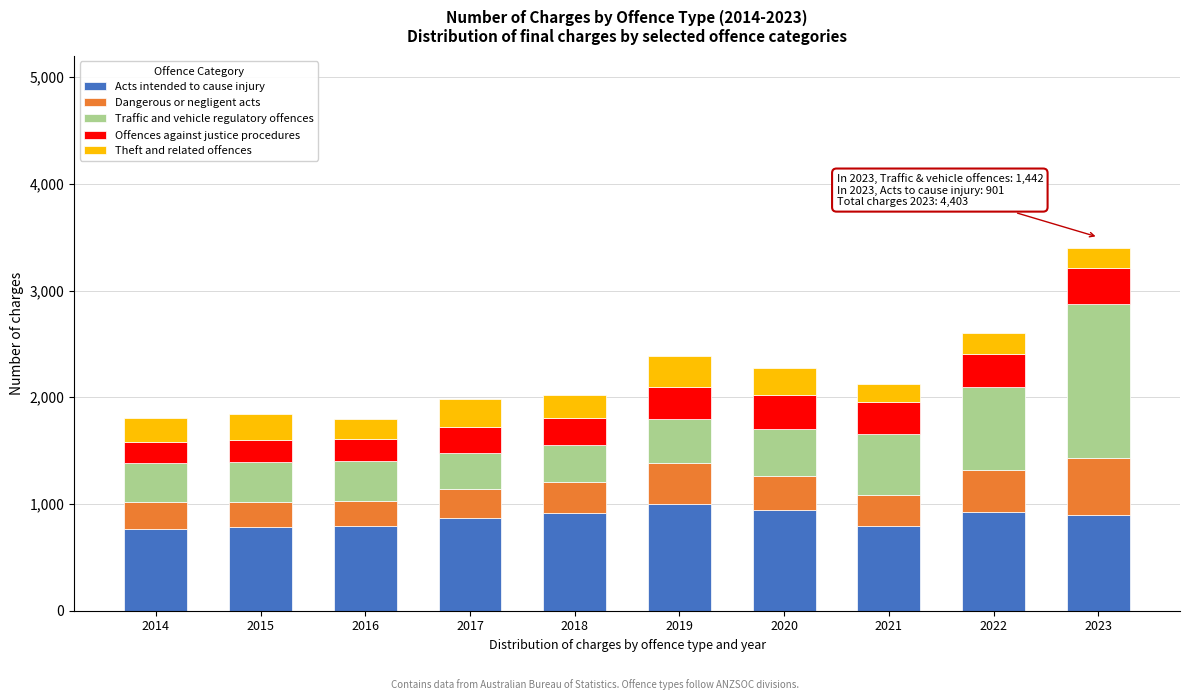

What is the minimum value for Acts intended to cause injury?

763